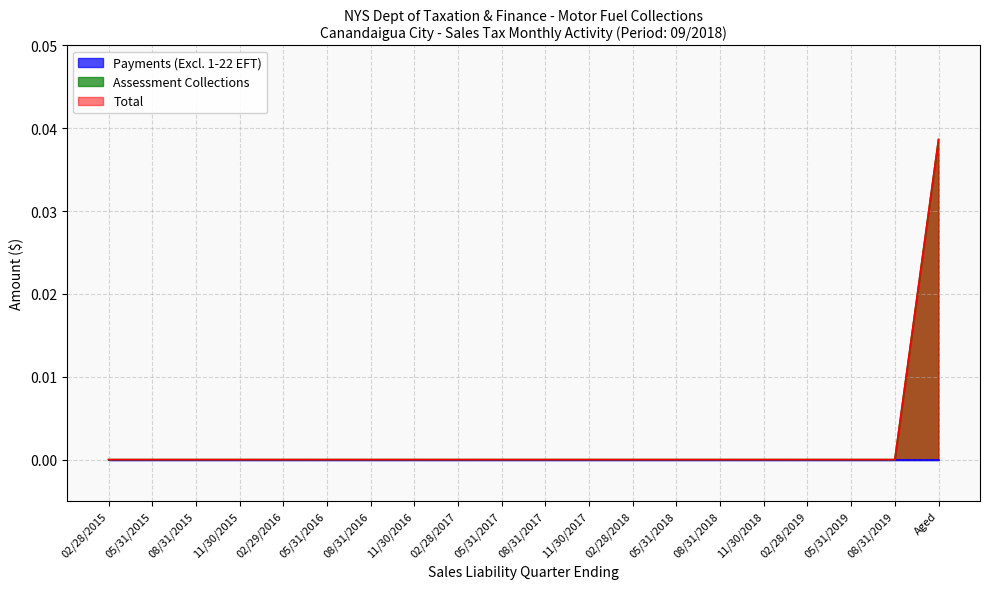

How many lines are shown in the chart?

3